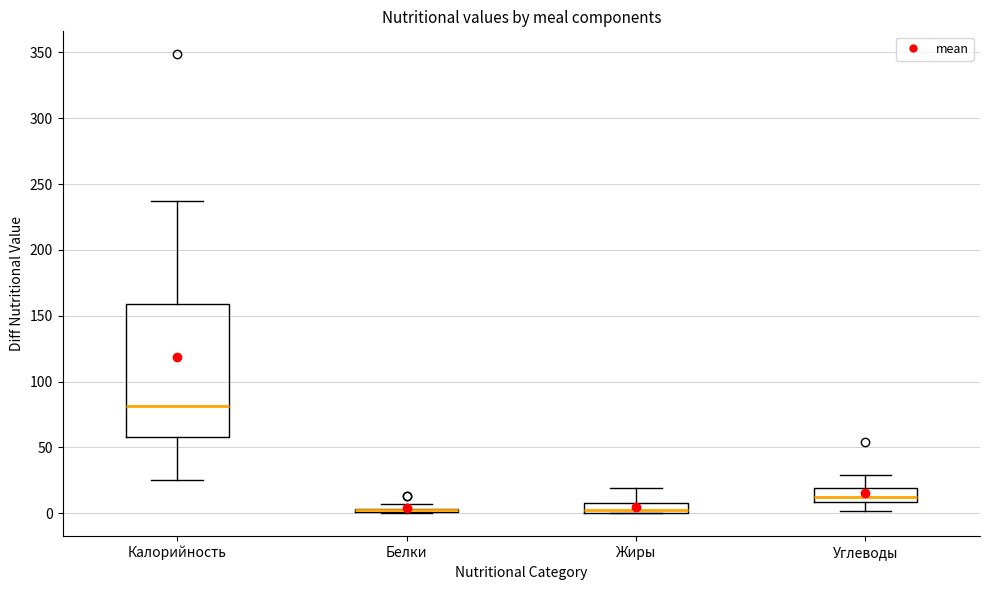

Where is the lower edge of the box for Калорийность on the y-axis? The values are not printed on the chart, so give them approximately, as read against the axis.

60